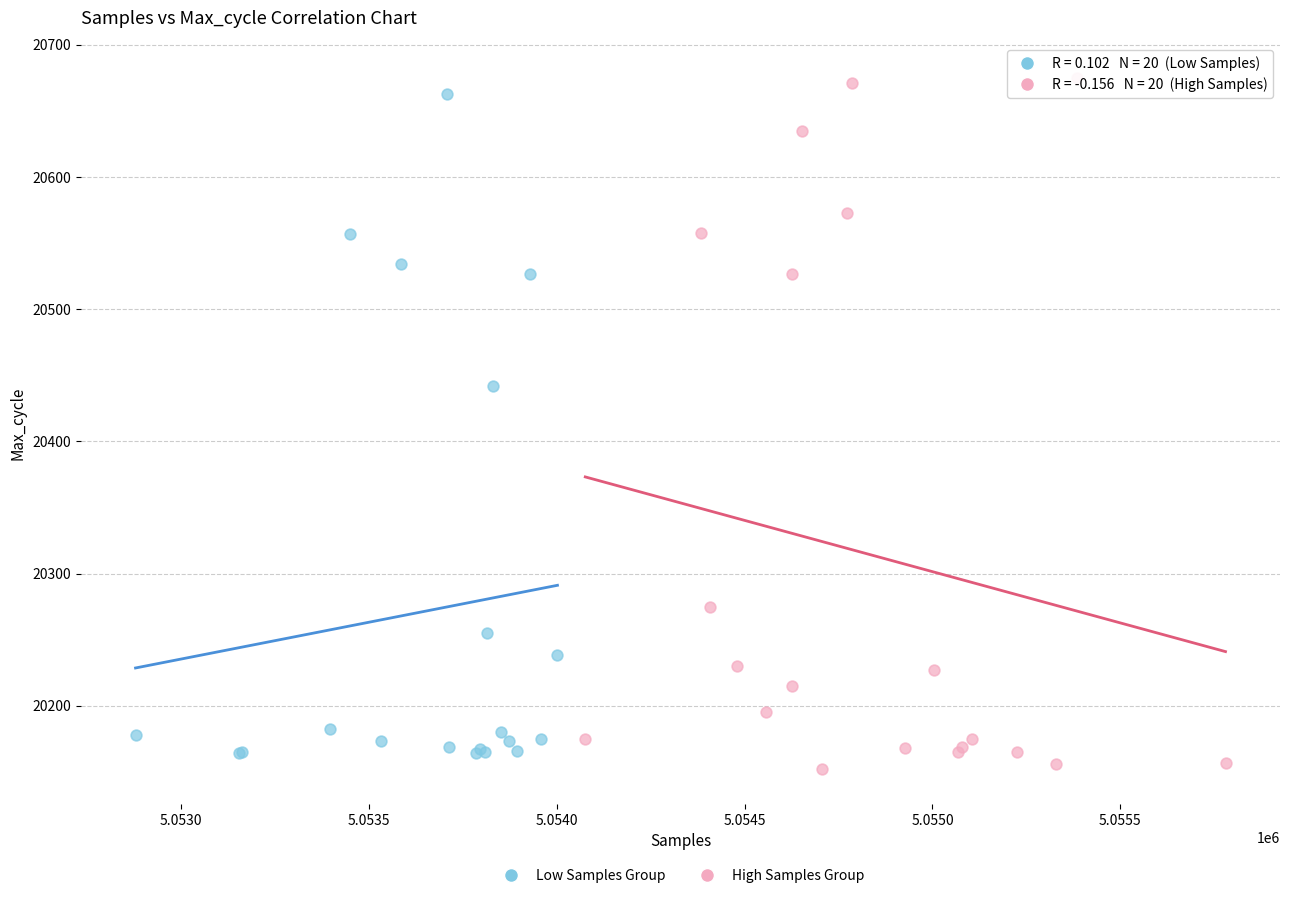

Which series has the largest Y range (max minus min)?

High Samples Group